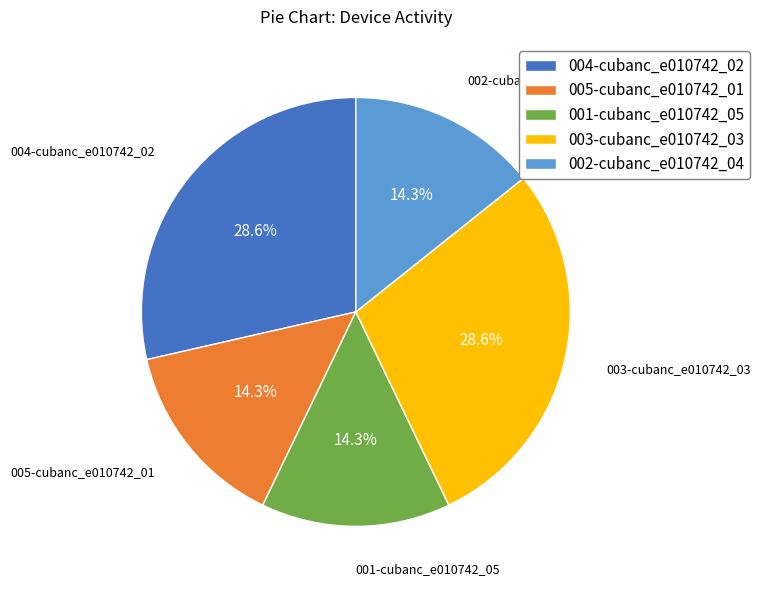

What is the ratio of the value at 005-cubanc_e010742_01 to the value at 004-cubanc_e010742_02?

0.5